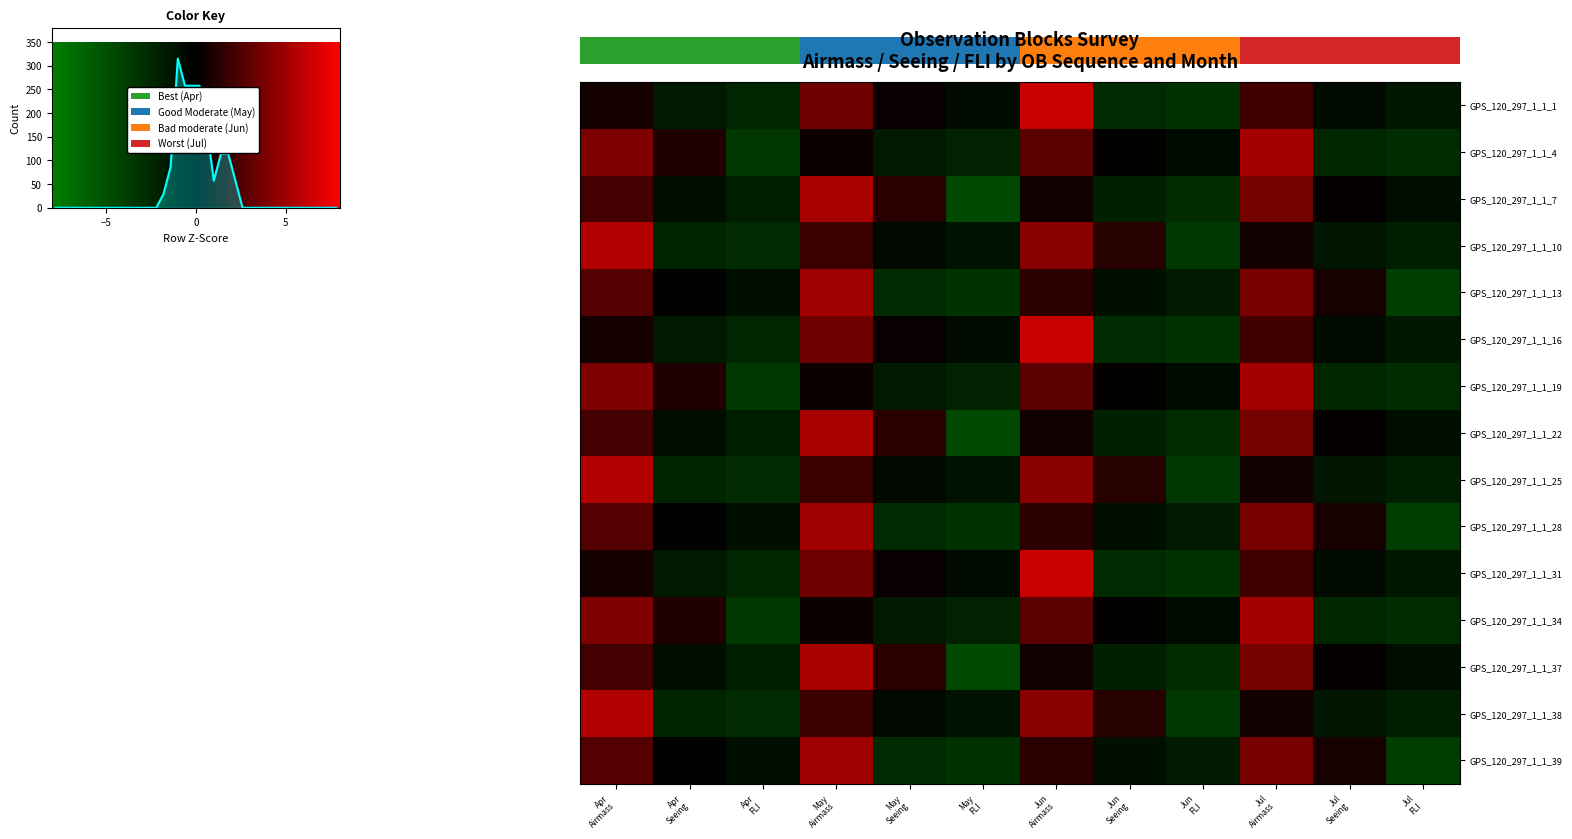

How many data points in GPS_120_297_1_1_1 are above 0?

5